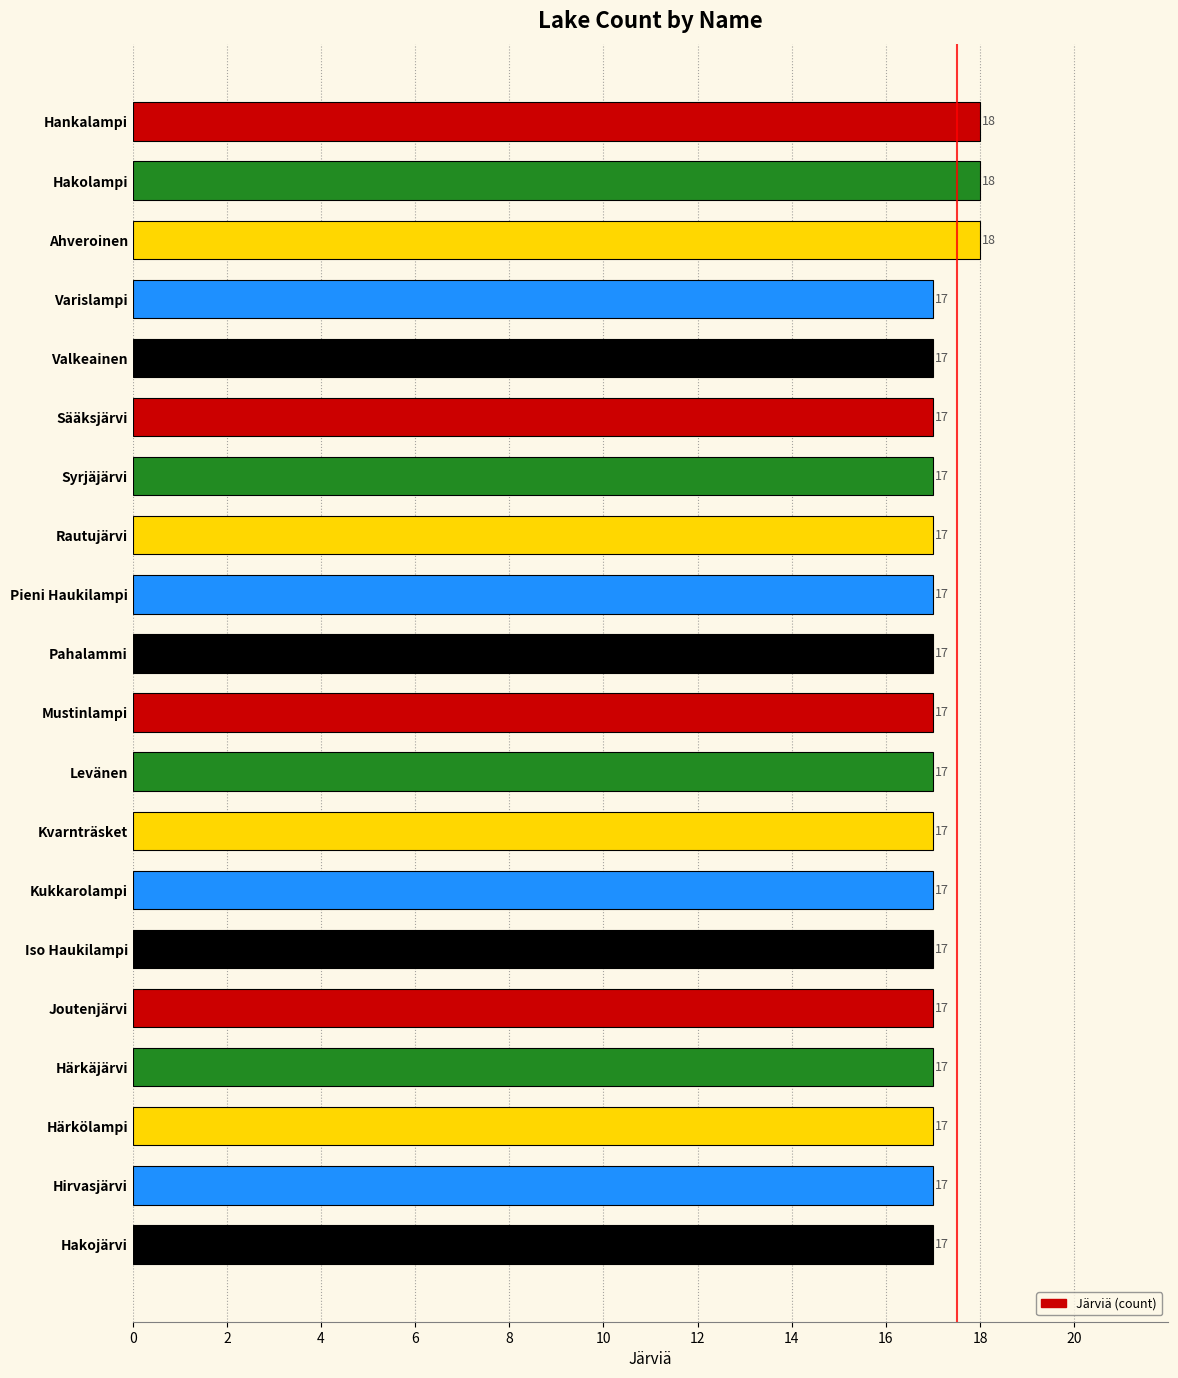

Read the value at Hakojärvi.

17